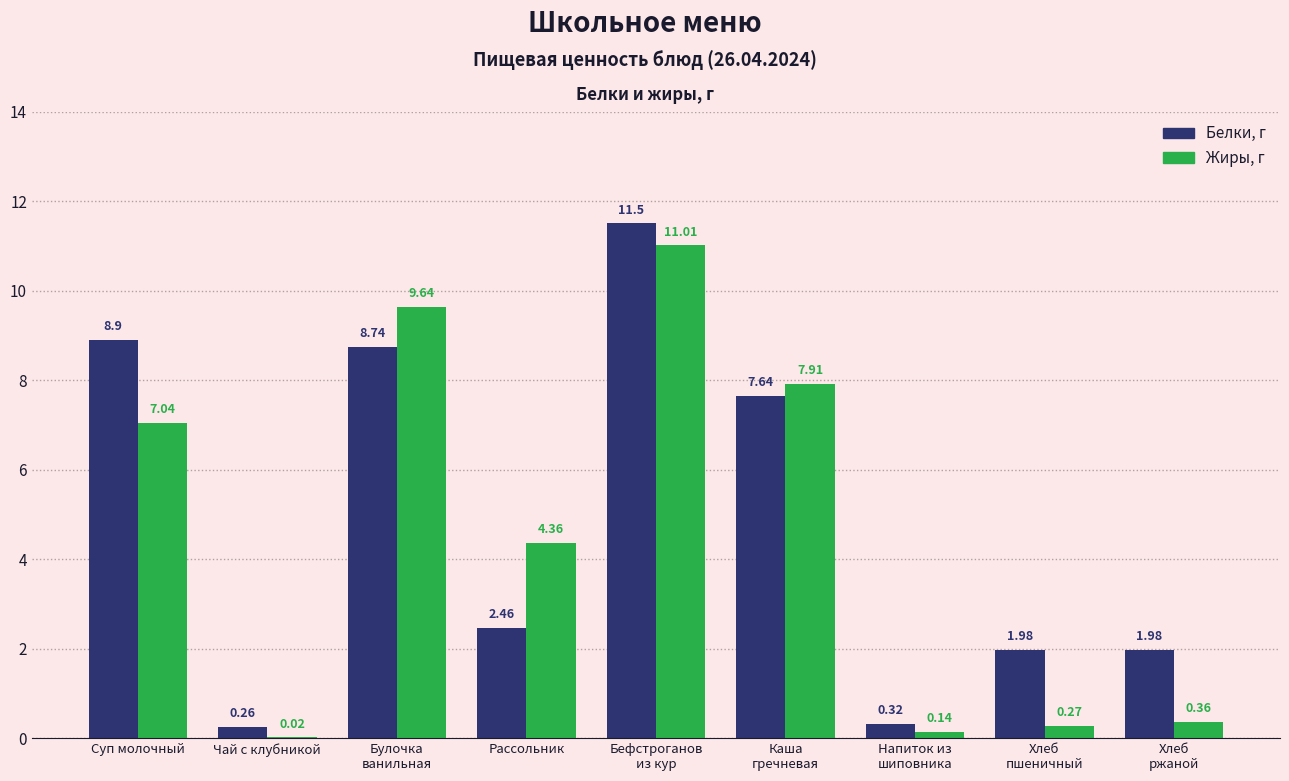

How many groups of bars are there?

9